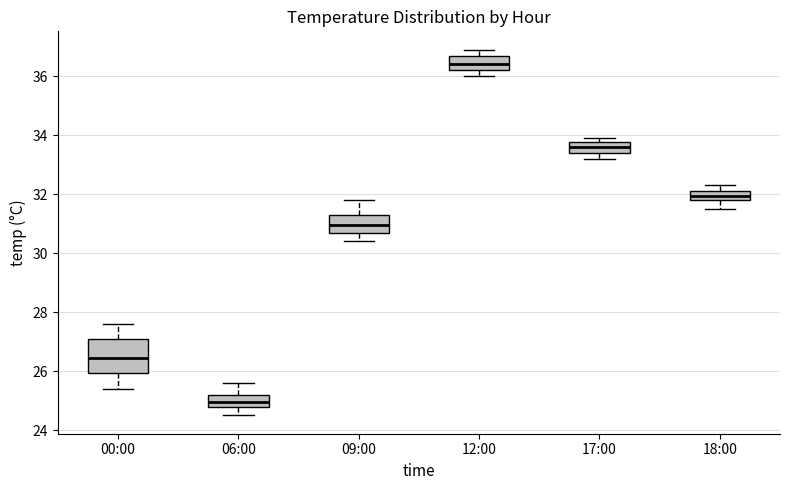

Reading left to right, transcribe this box plot: for each box, give where its median line is, the range the box spans, and where its two whiskers end, as read against the y-axis. The values are not printed on the chart, so give them approximately, as read against the axis.

00:00: median 26.4, box 26.0 to 27.0, whiskers 25.4 to 27.6
06:00: median 25.0, box 24.8 to 25.2, whiskers 24.6 to 25.6
09:00: median 31.0, box 30.8 to 31.4, whiskers 30.4 to 31.8
12:00: median 36.4, box 36.2 to 36.8, whiskers 36.0 to 37.0
17:00: median 33.6, box 33.4 to 33.8, whiskers 33.2 to 34.0
18:00: median 32.0, box 31.8 to 32.2, whiskers 31.6 to 32.4